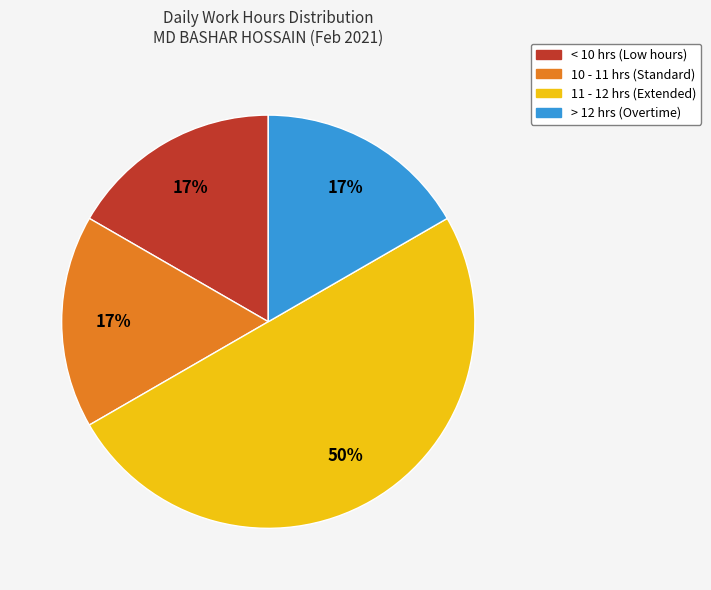

To the nearest percent, what is the difference between the largest and smallest slice percentages?

33%